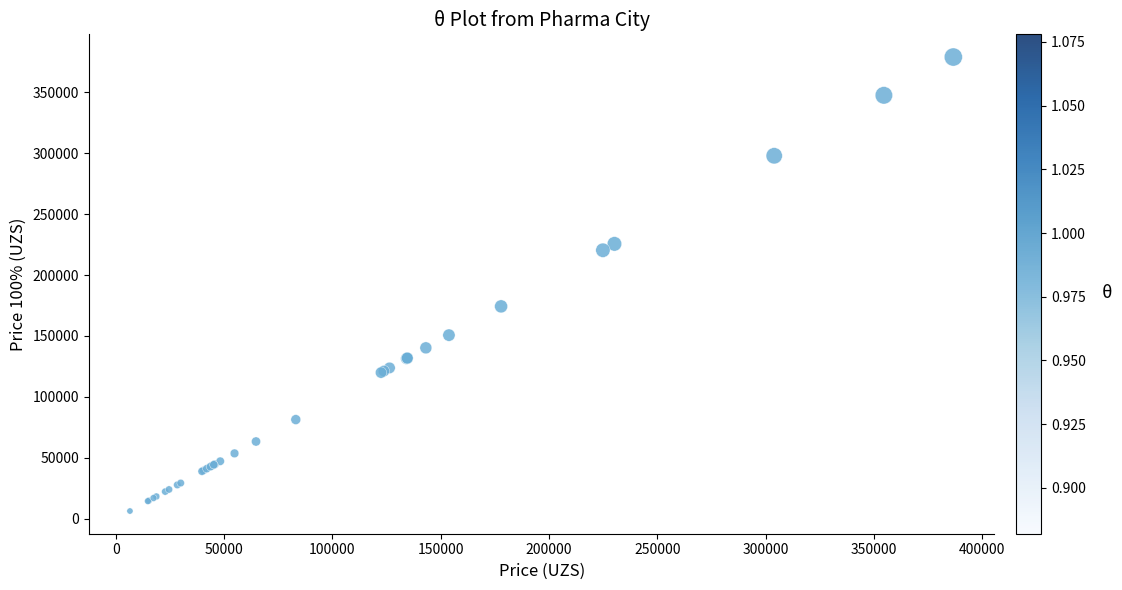

What Y value in the scatter plot is closest to 192650?

174301.8